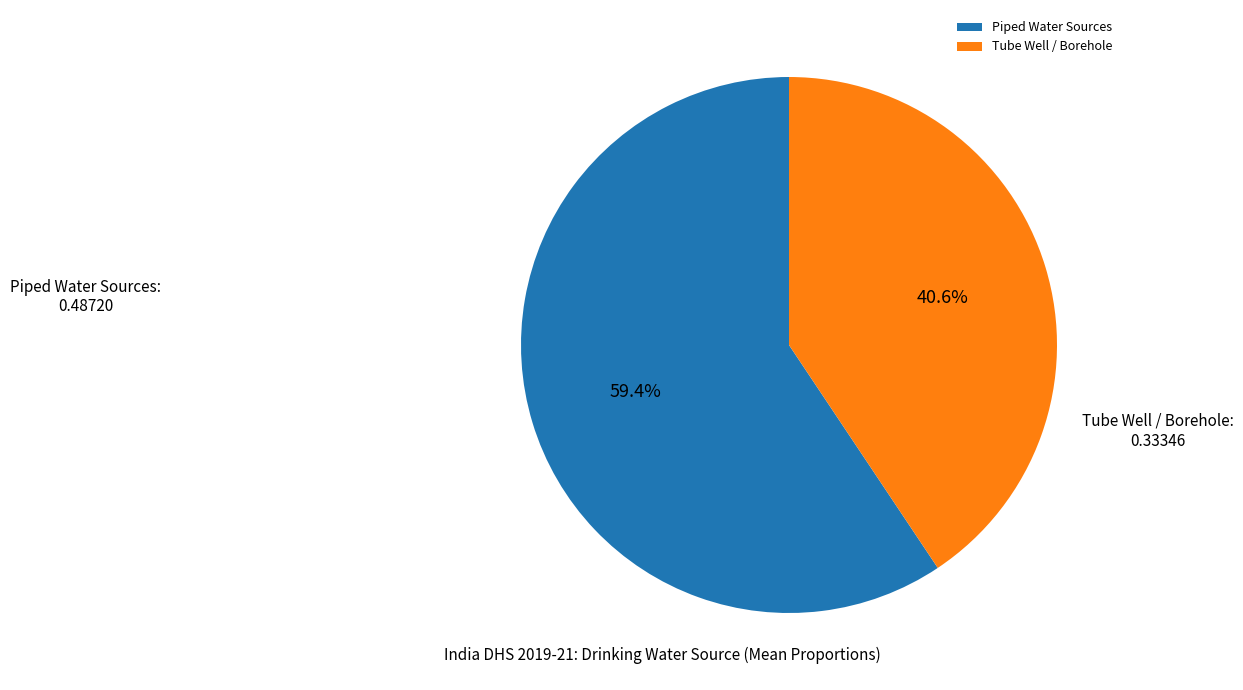

Is there any slice that represents more than half of the pie?

Yes